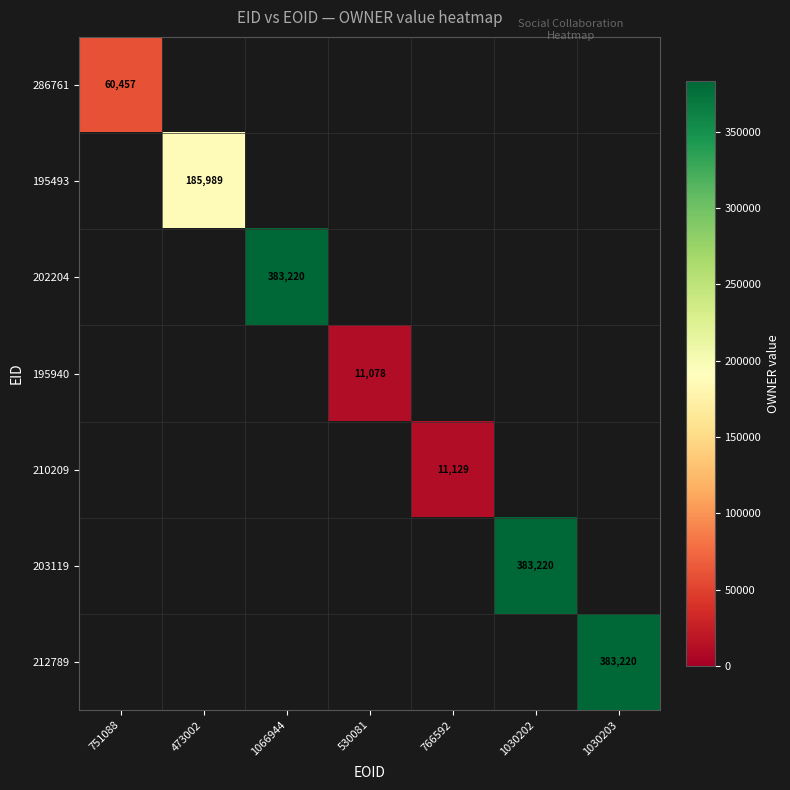

Count the number of categories in the chart.

7